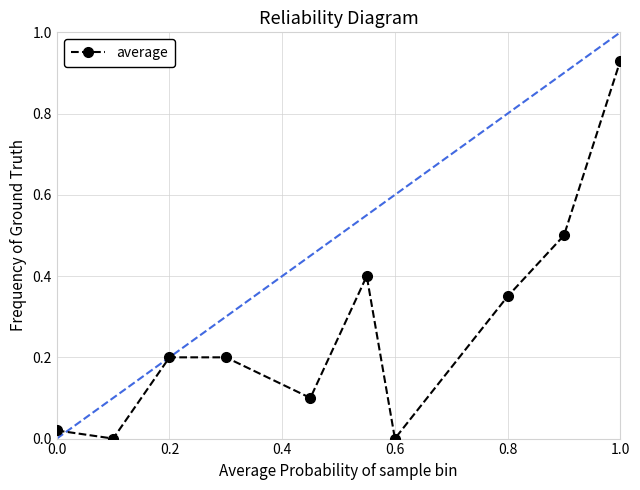

What is the value of the 9th point from the left?

0.5